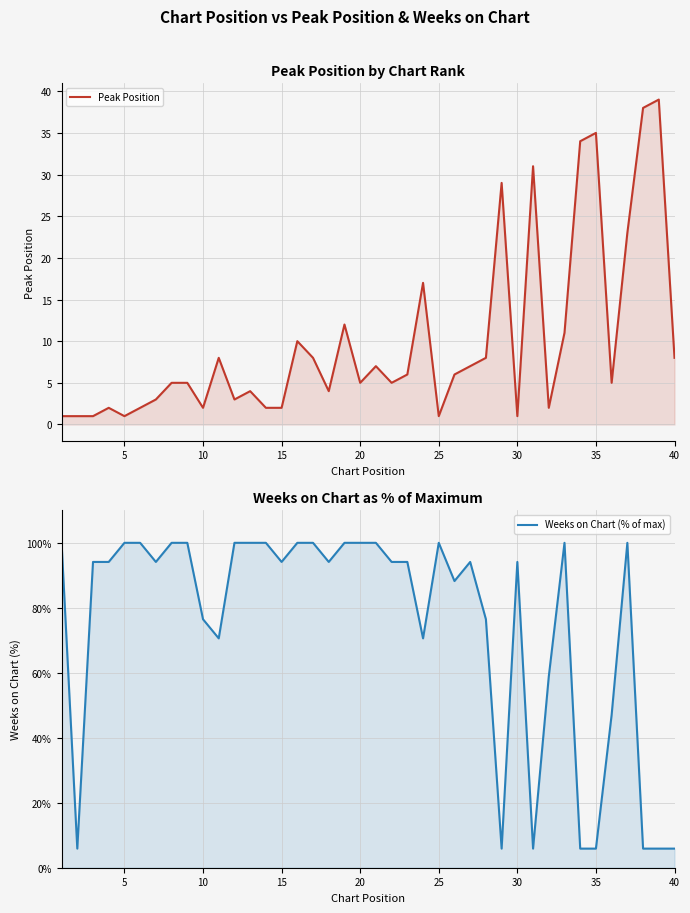

Reading left to right, extract all data points from this chart.

Peak Position: 1.0	1.0	1.0	2.0	1.0	2.0	3.0	5.0	5.0	2.0	8.0	3.0	4.0	2.0	2.0	10.0	8.0	4.0	12.0	5.0	7.0	5.0	6.0	17.0	1.0	6.0	7.0	8.0	29.0	1.0	31.0	2.0	11.0	34.0	35.0	5.0	23.0	38.0	39.0	8.0
Weeks on Chart (% of max): 100.0	5.9	94.1	94.1	100.0	100.0	94.1	100.0	100.0	76.5	70.6	100.0	100.0	100.0	94.1	100.0	100.0	94.1	100.0	100.0	100.0	94.1	94.1	70.6	100.0	88.2	94.1	76.5	5.9	94.1	5.9	58.8	100.0	5.9	5.9	47.1	100.0	5.9	5.9	5.9